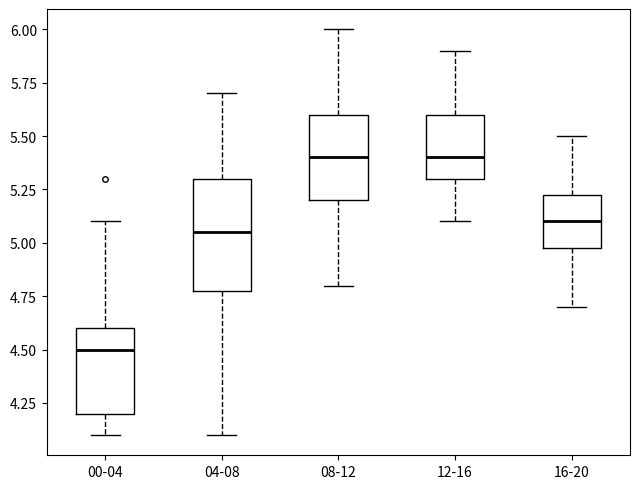

Reading left to right, transcribe this box plot: for each box, give where its median line is, the range the box spans, and where its two whiskers end, as read against the y-axis. The values are not printed on the chart, so give them approximately, as read against the axis.

00-04: median 4.50, box 4.20 to 4.60, whiskers 4.10 to 5.10
04-08: median 5.05, box 4.80 to 5.30, whiskers 4.10 to 5.70
08-12: median 5.40, box 5.20 to 5.60, whiskers 4.80 to 6.00
12-16: median 5.40, box 5.30 to 5.60, whiskers 5.10 to 5.90
16-20: median 5.10, box 5.00 to 5.25, whiskers 4.70 to 5.50